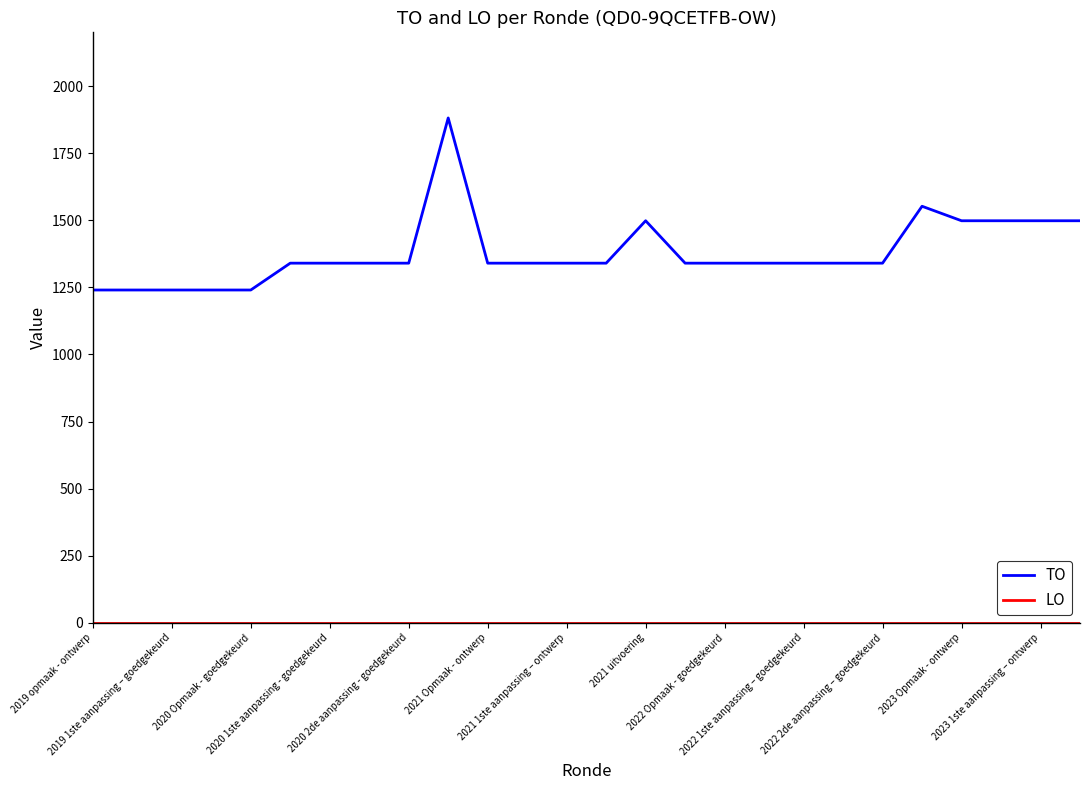

What is the maximum value shown in the chart?

1881